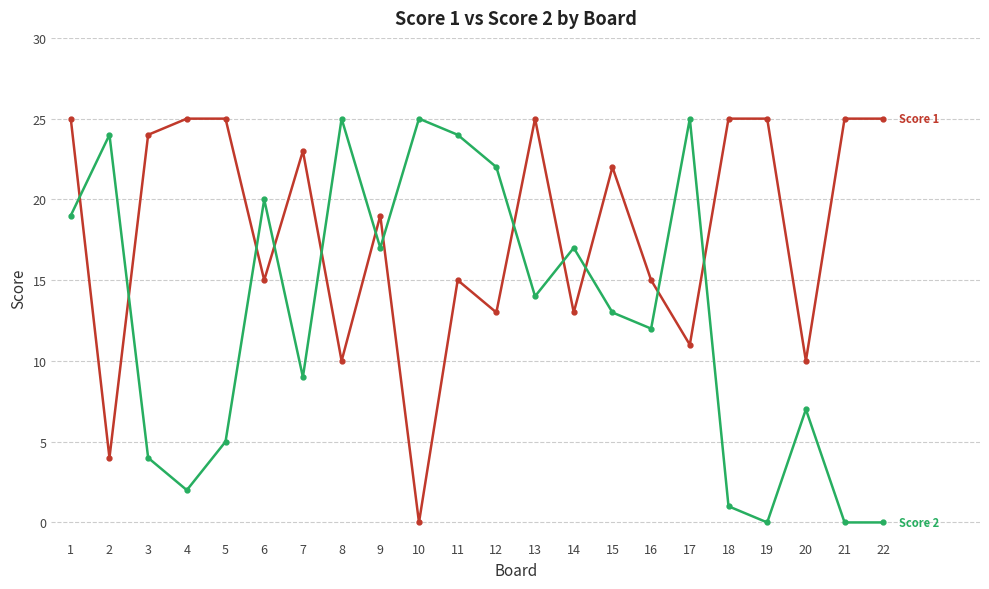

How many categories are shown in the chart?

22